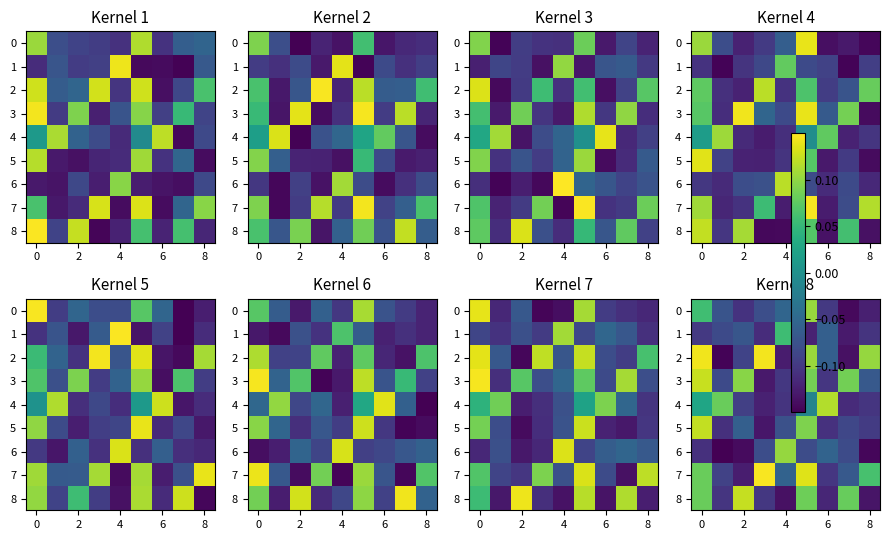

What is the maximum value shown in the chart?

0.1